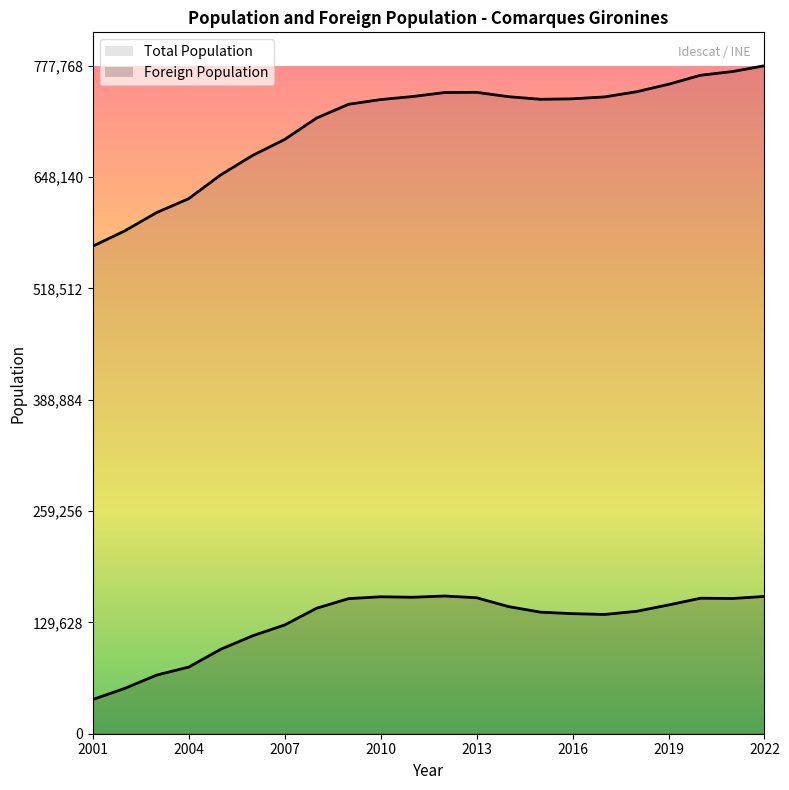

Which series has the largest range (max minus min)?

Total Population